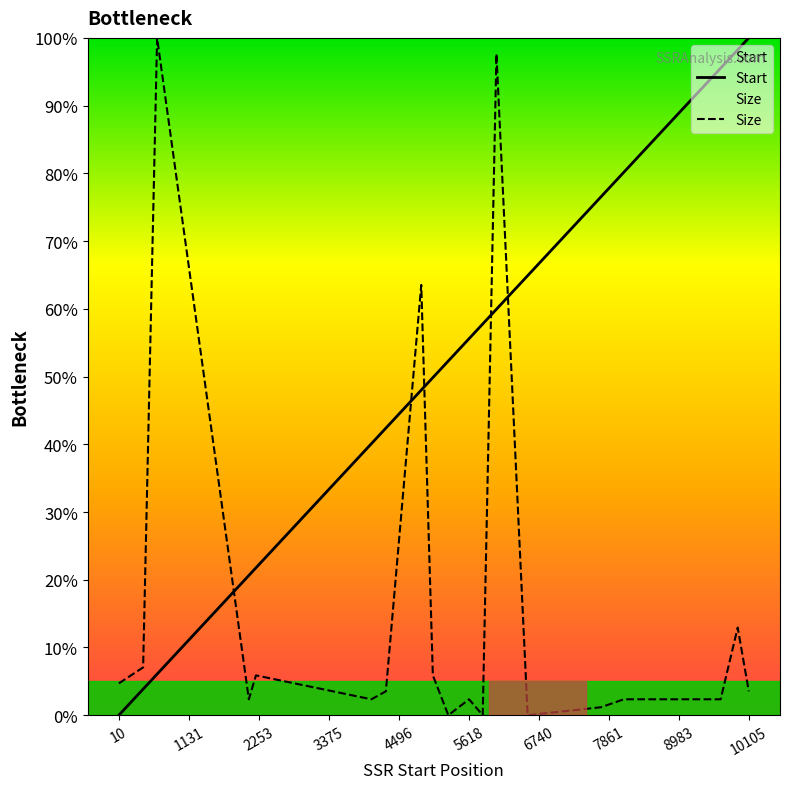

What is the greatest value displayed?

100.0